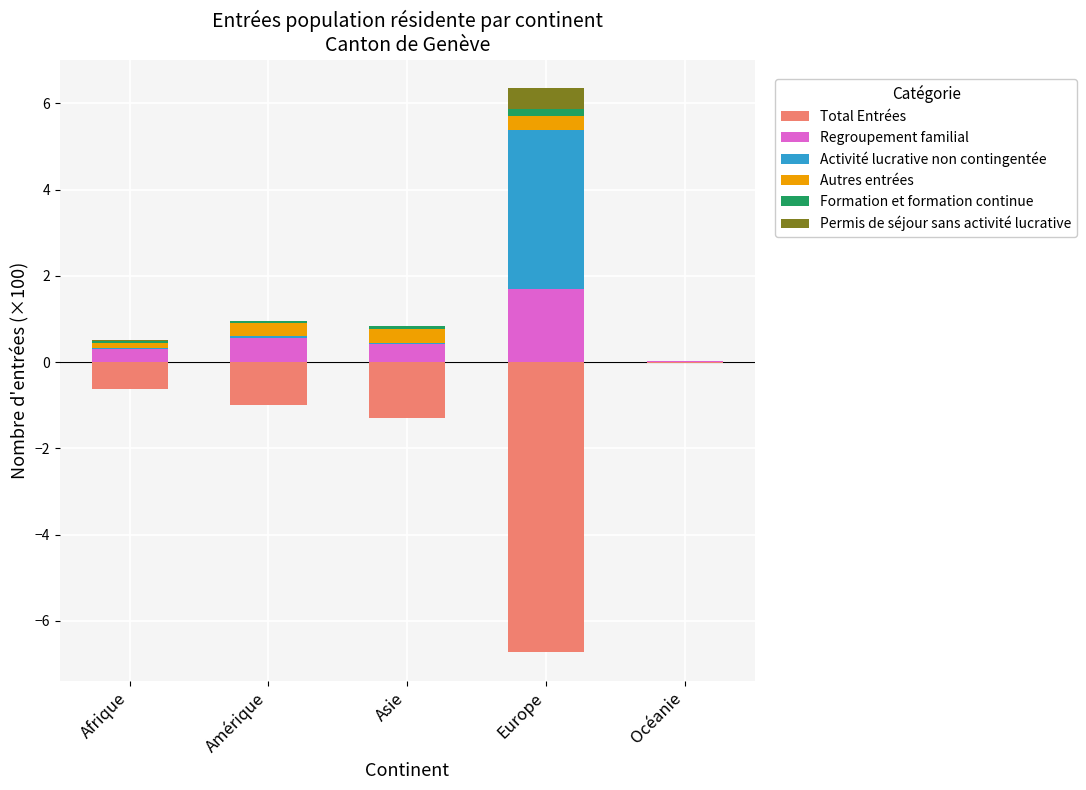

The value of Autres entrées at Europe is 0.5. True or false?

False